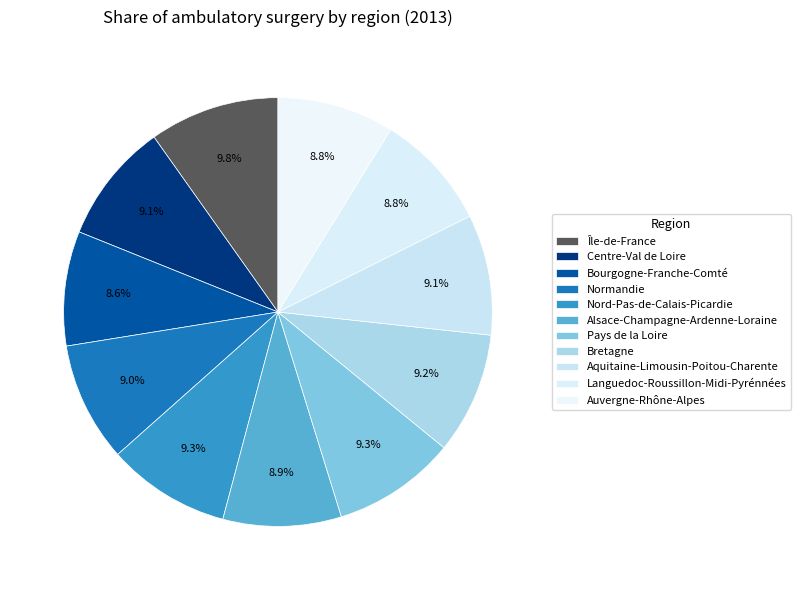

Does Centre-Val de Loire represent more than half of the total?

No